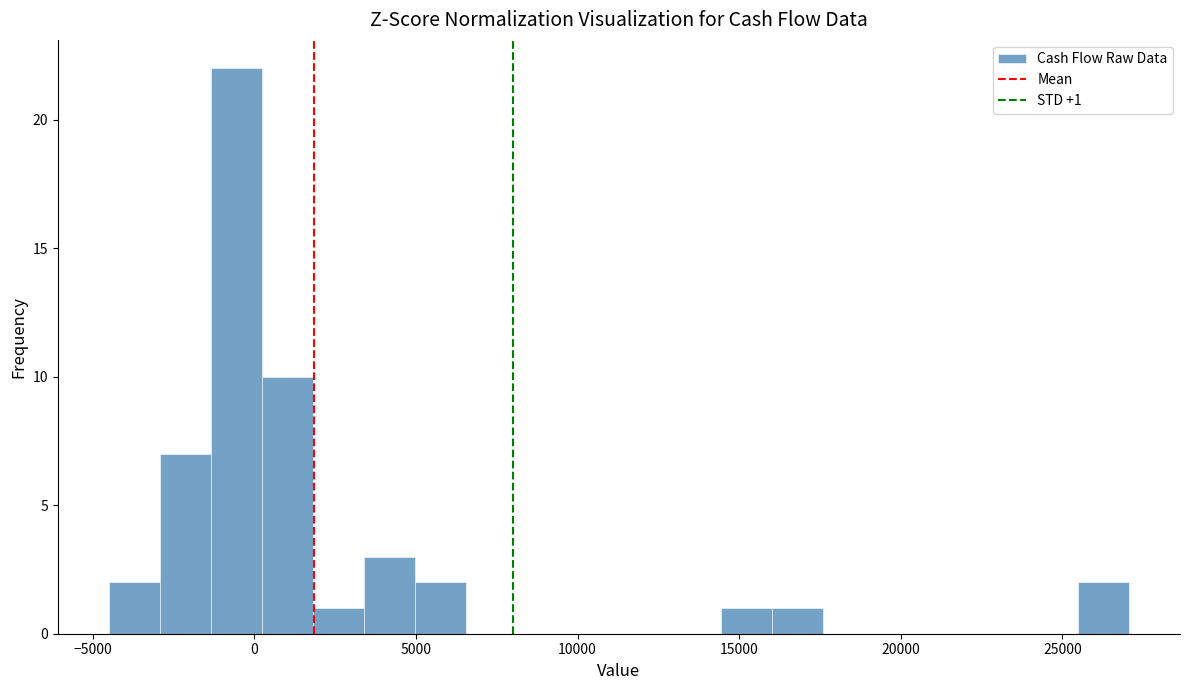

Read against the x-axis, roughly where is the centre of the tallest bar?

-500